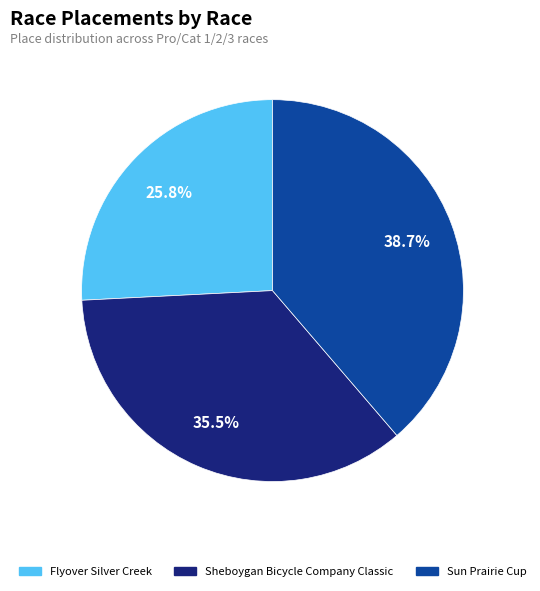

Is there a majority slice in this chart?

No